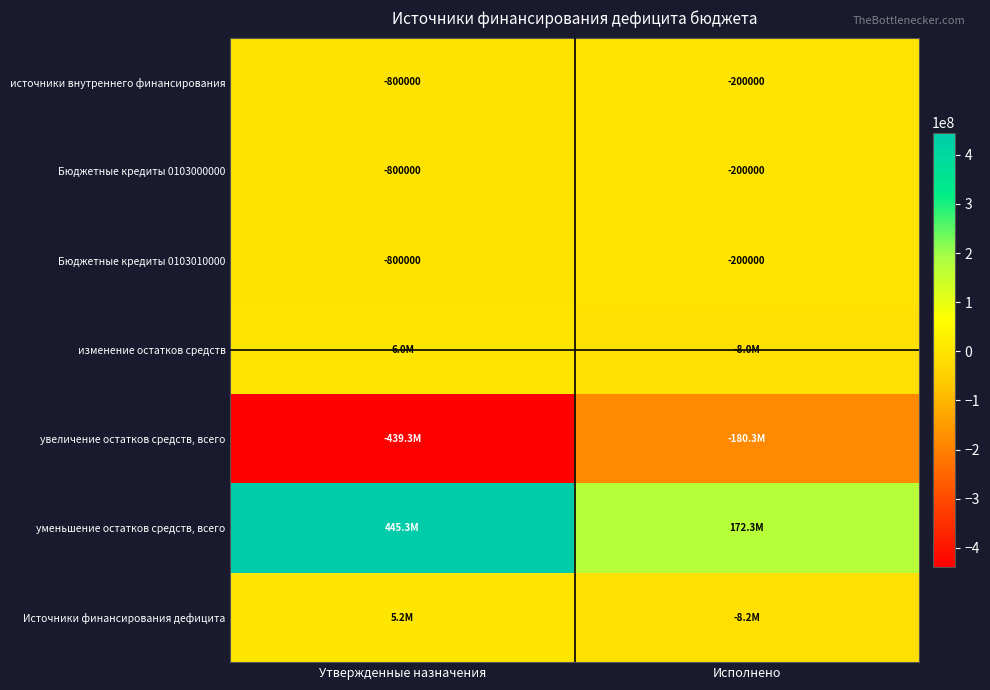

At which label is источники внутреннего финансирования closest to -500000?

Утвержденные назначения